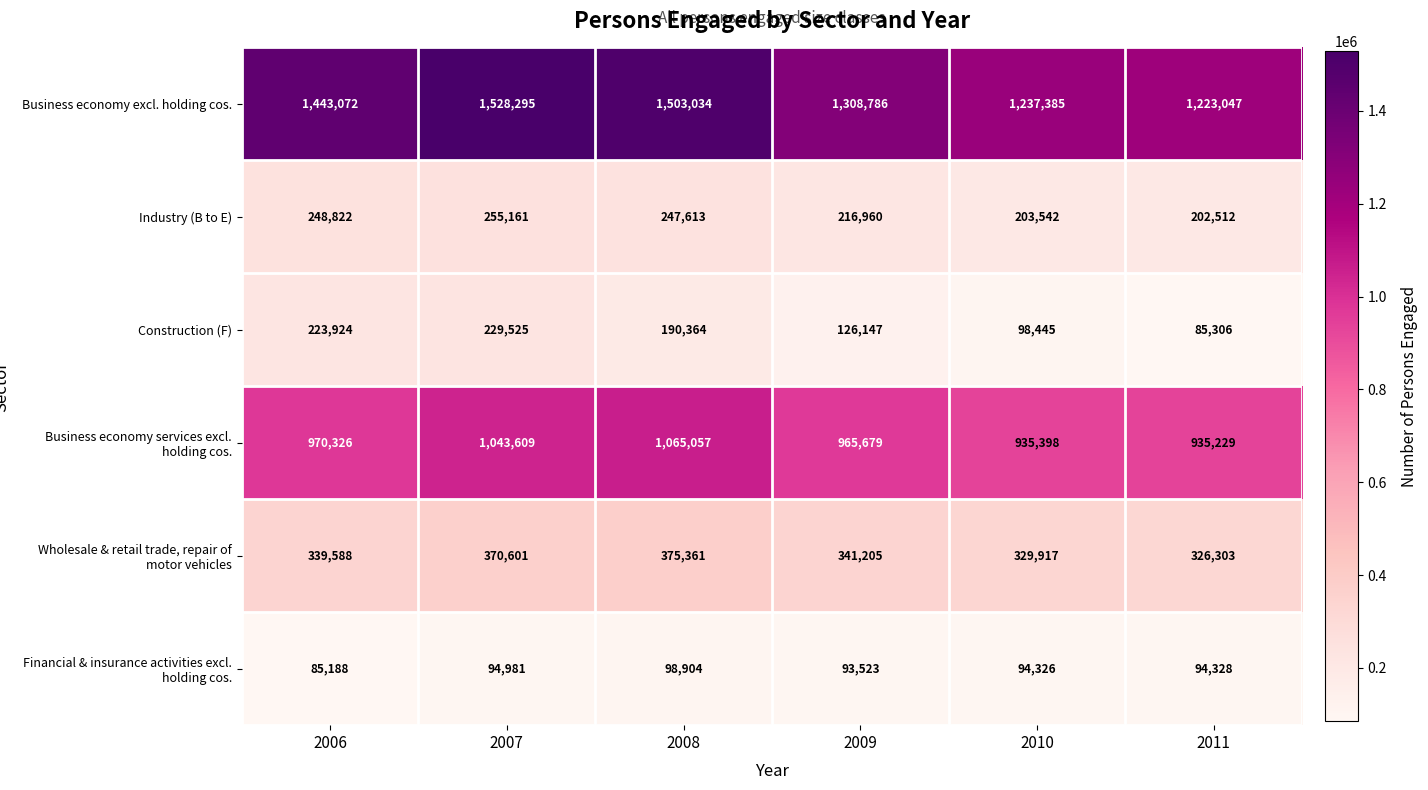

Which series changed the most between 2010 and 2011?

Business economy excl. holding cos.